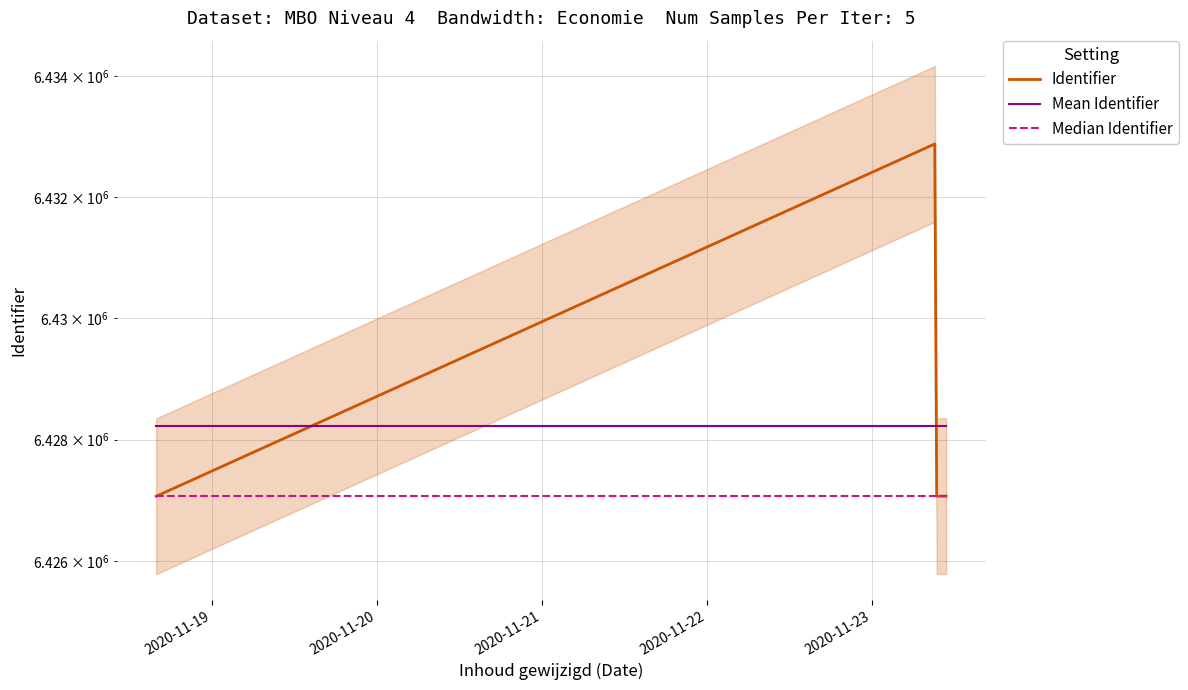

At which label is Median Identifier closest to 6427068?

2020-11-19